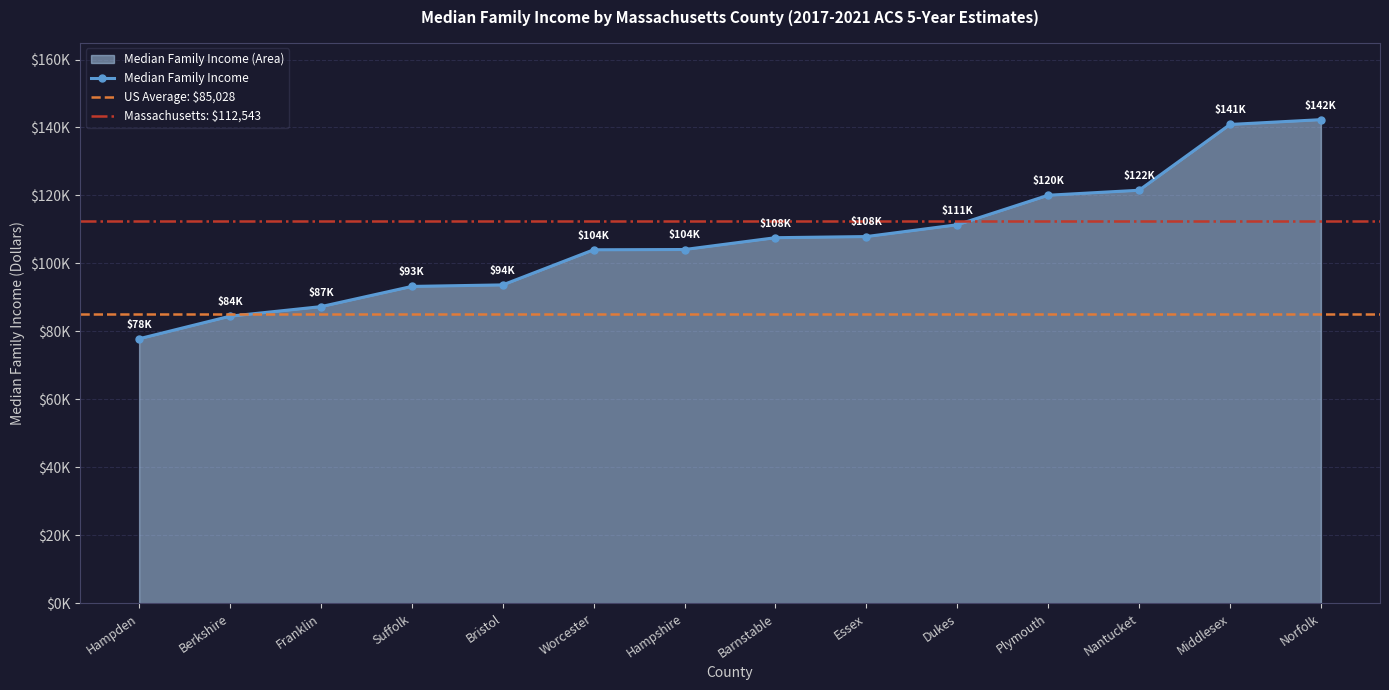

What is the difference between the second highest and second lowest values?

56406